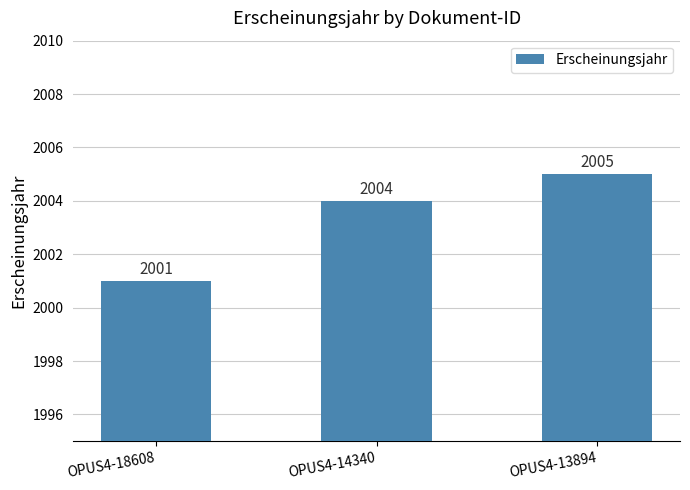

How many bars are there in total?

3